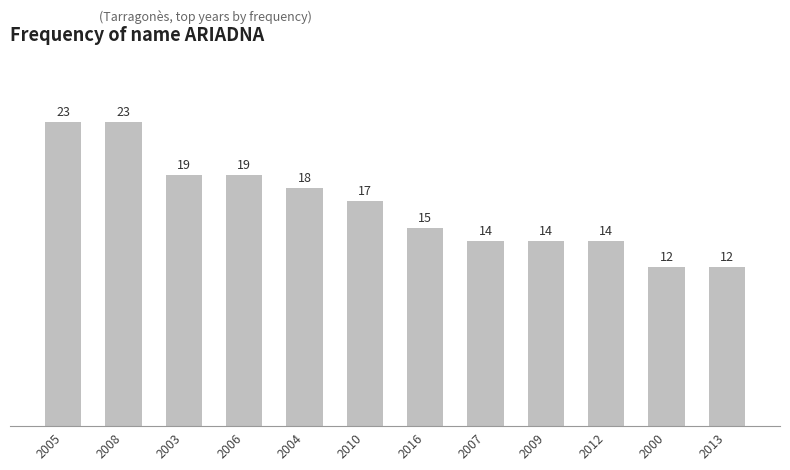

True or false: the data shows 25 at 2006.

False